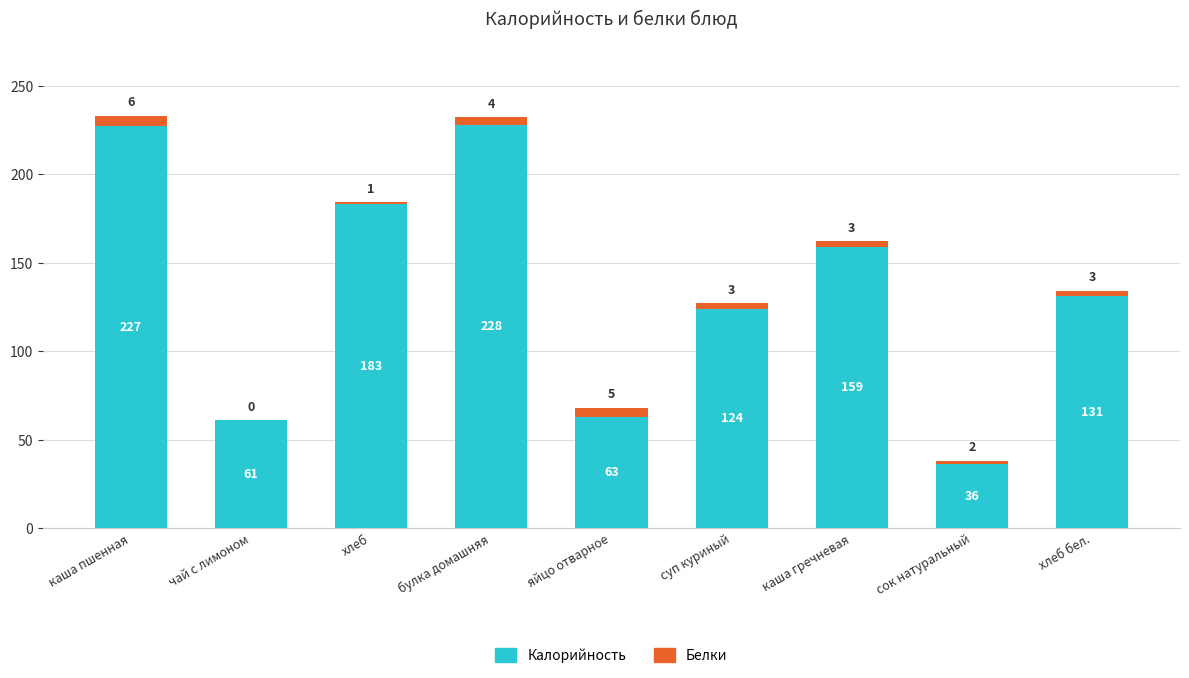

What is the sum of the Калорийность values at булка домашняя and суп куриный?

352